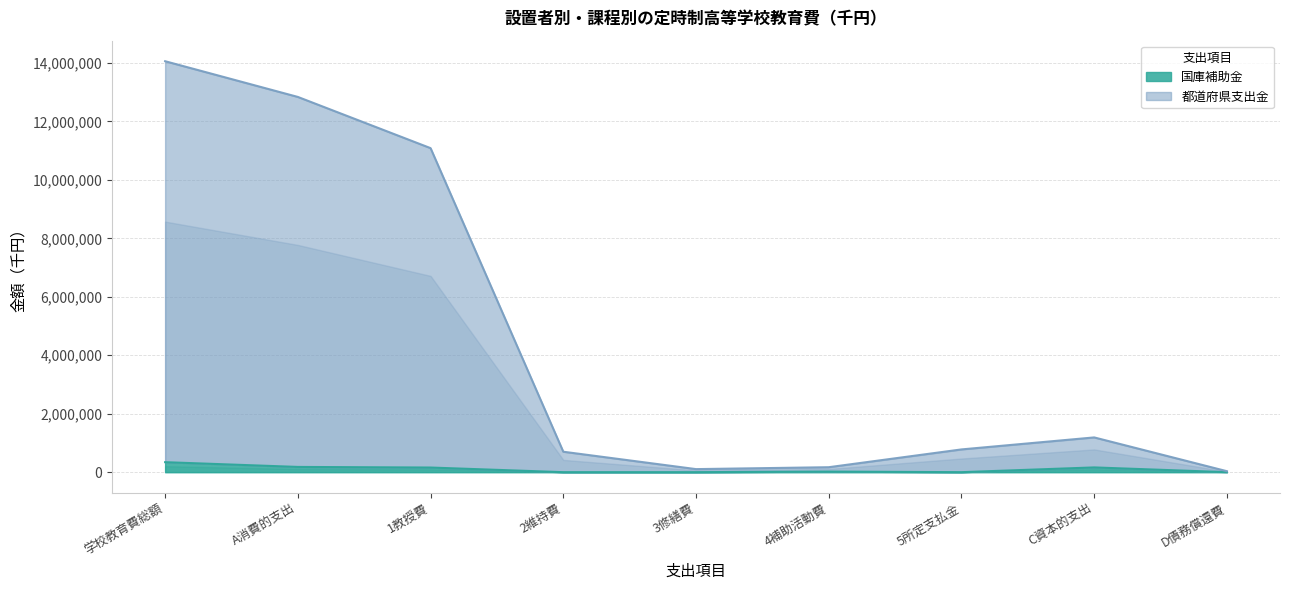

True or false: 都道府県支出金 has more than 0 interior local peaks.

True